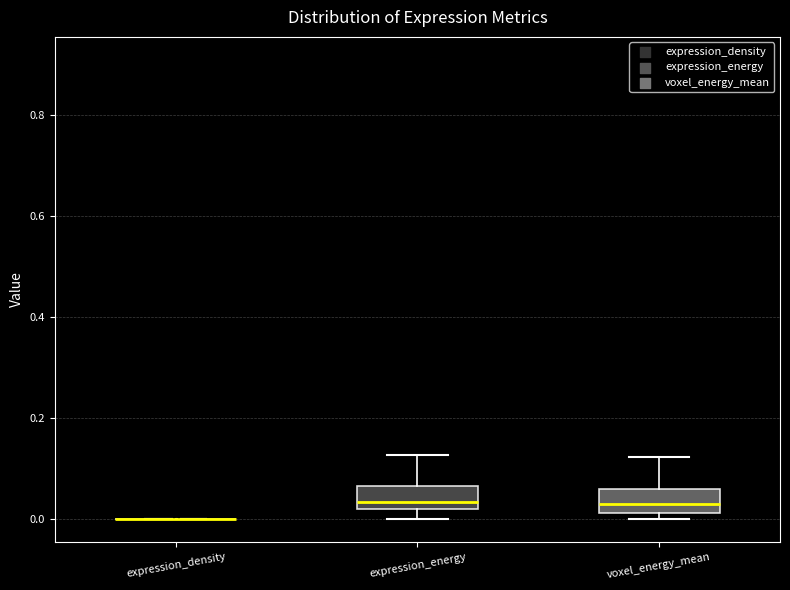

Reading left to right, read every box against the y-axis: the position of its median line, the range the box covers, and the ends of its whiskers. The values are not printed on the chart, so give them approximately, as read against the axis.

expression_density: box collapsed to a line at 0.00, whiskers 0.00 to 0.00
expression_energy: median 0.04, box 0.02 to 0.06, whiskers 0.00 to 0.12
voxel_energy_mean: median 0.04, box 0.02 to 0.06, whiskers 0.00 to 0.12